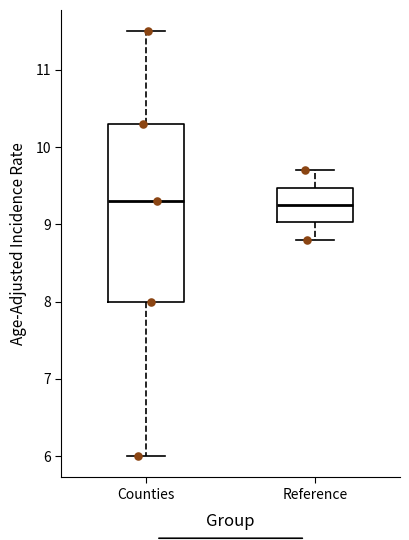

Reading left to right, read every box against the y-axis: the position of its median line, the range the box covers, and the ends of its whiskers. The values are not printed on the chart, so give them approximately, as read against the axis.

Counties: median 9.3, box 8.0 to 10.3, whiskers 6.0 to 11.5
Reference: median 9.3, box 9.0 to 9.5, whiskers 8.8 to 9.7